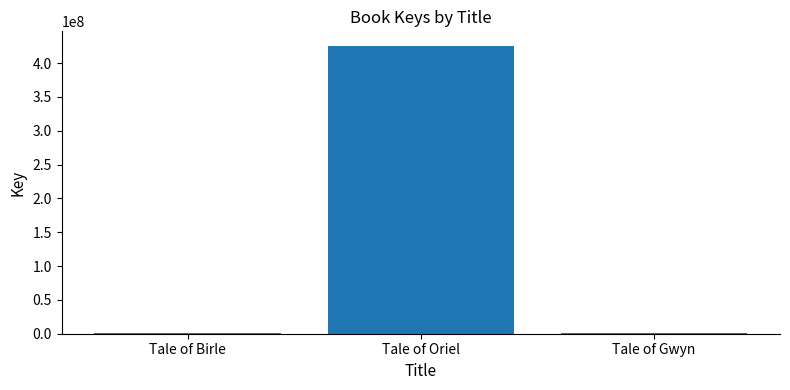

The value at Tale of Oriel is 425612291. True or false?

True